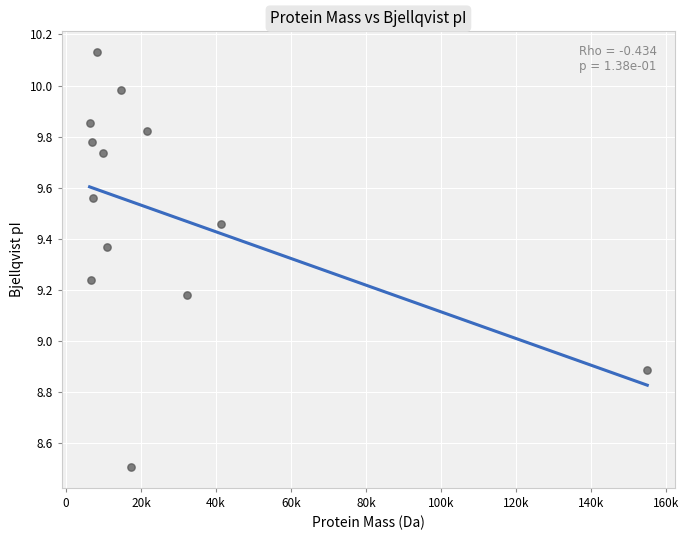

What is the range of X values (max minus min)?

148829.9